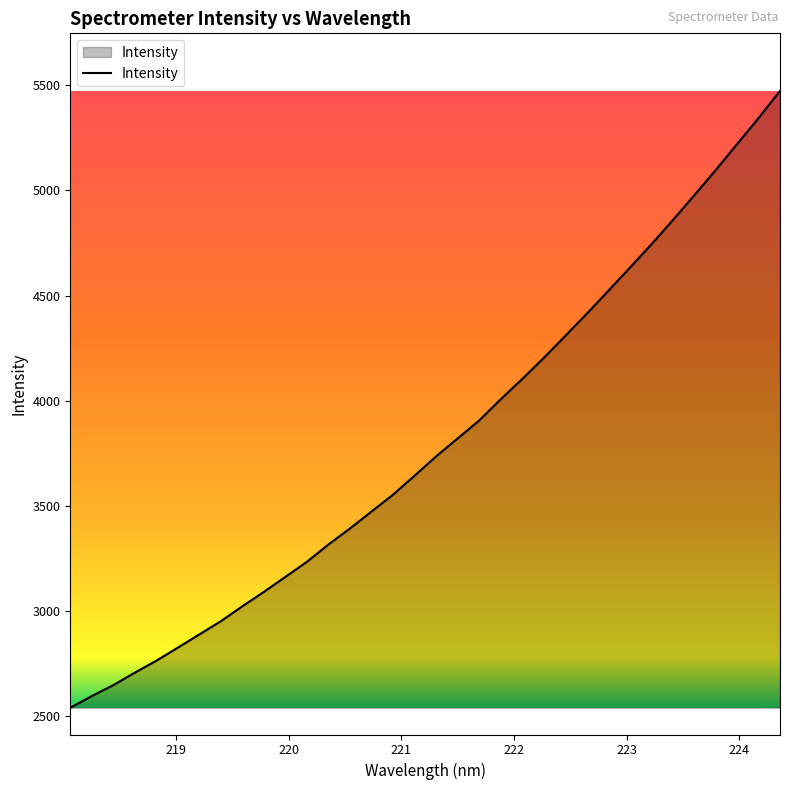

What is the difference between the maximum and minimum values?

2931.9